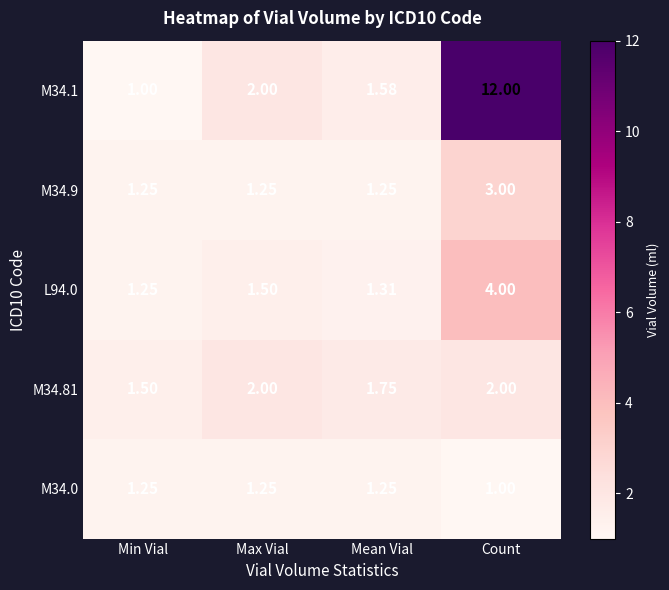

Where is M34.1 nearest to the value 6?

Max Vial